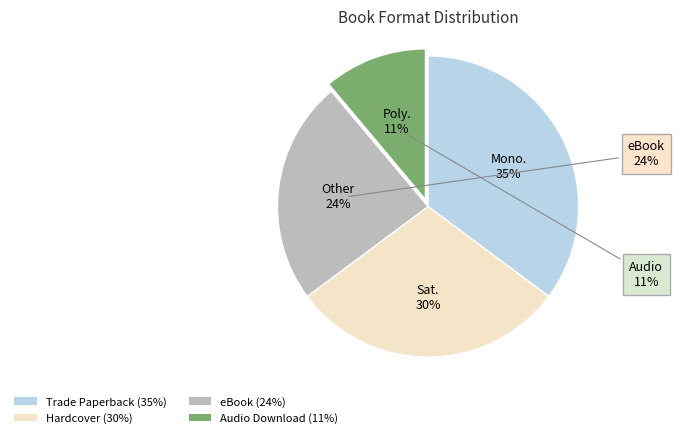

Does eBook represent more than half of the total?

No